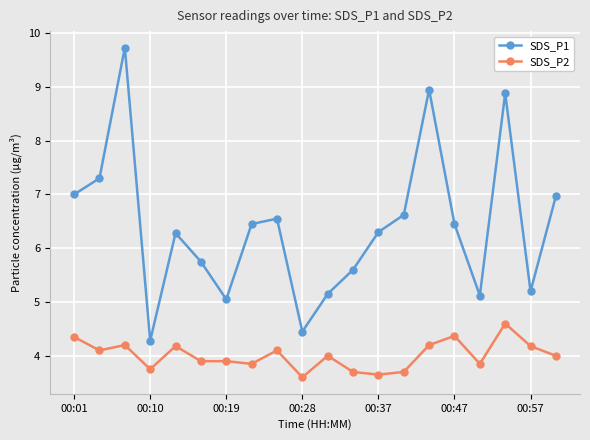

What is the average value of the SDS_P1 series?

6.4